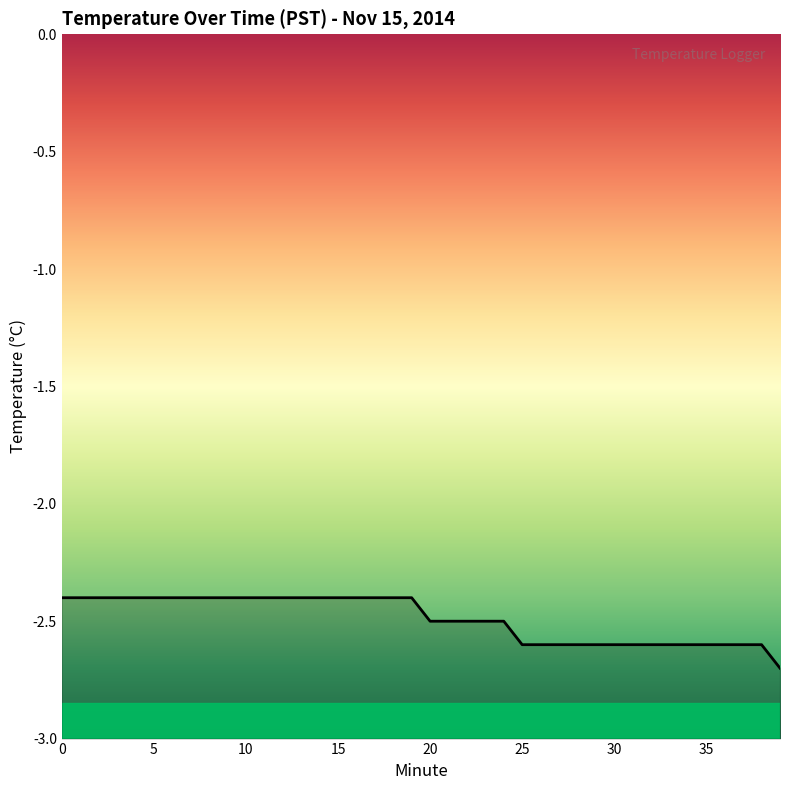

The value at 5 is -2.4. True or false?

True